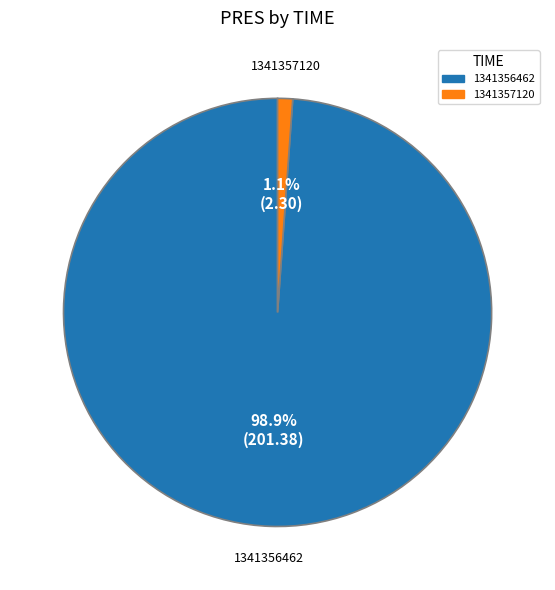

Is the sum of 1341357120 and 1341356462 greater than half?

Yes